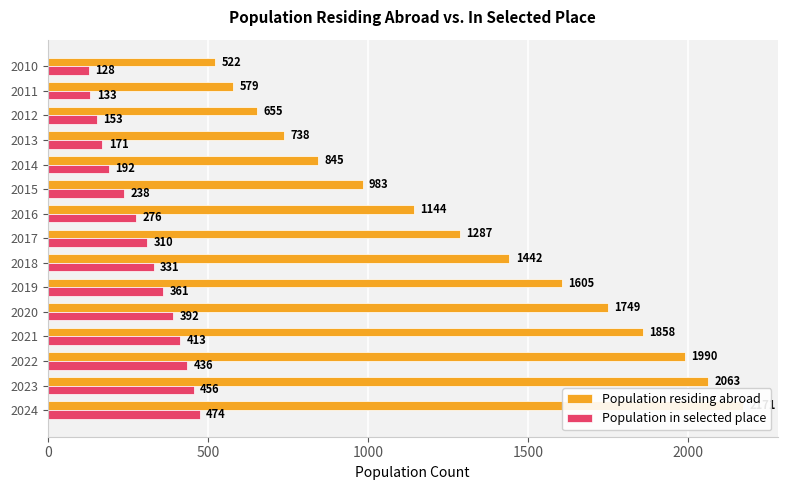

What is the average value of the Population residing abroad series?

1309